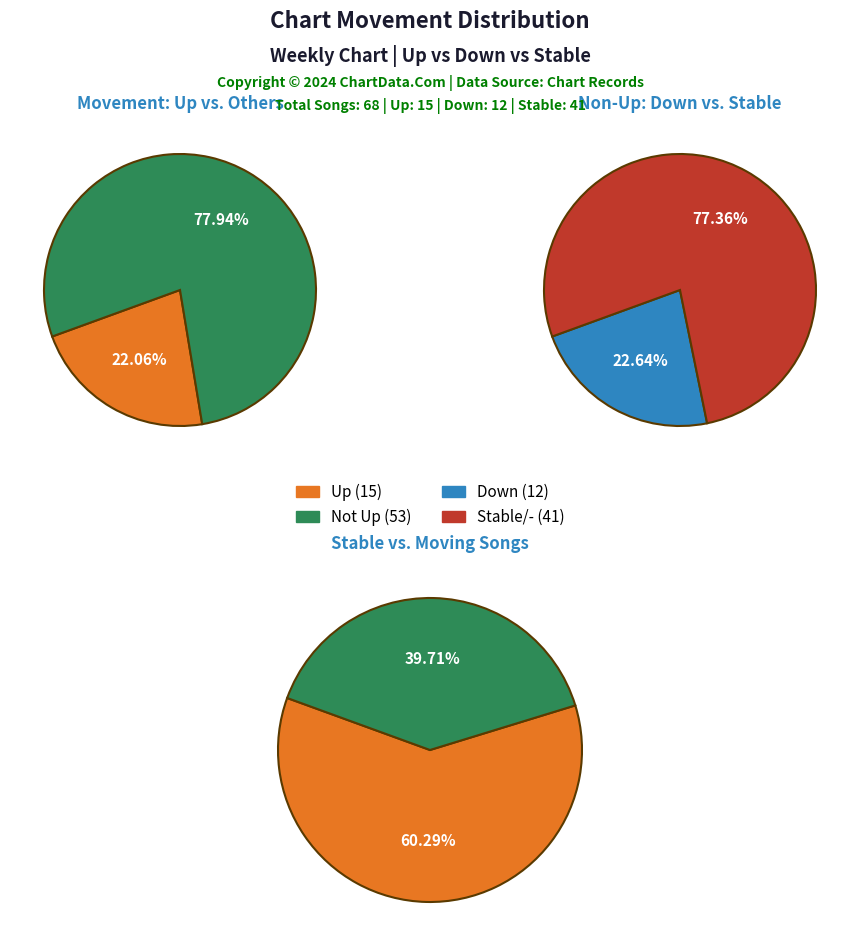

Does any single category account for the majority?

Yes